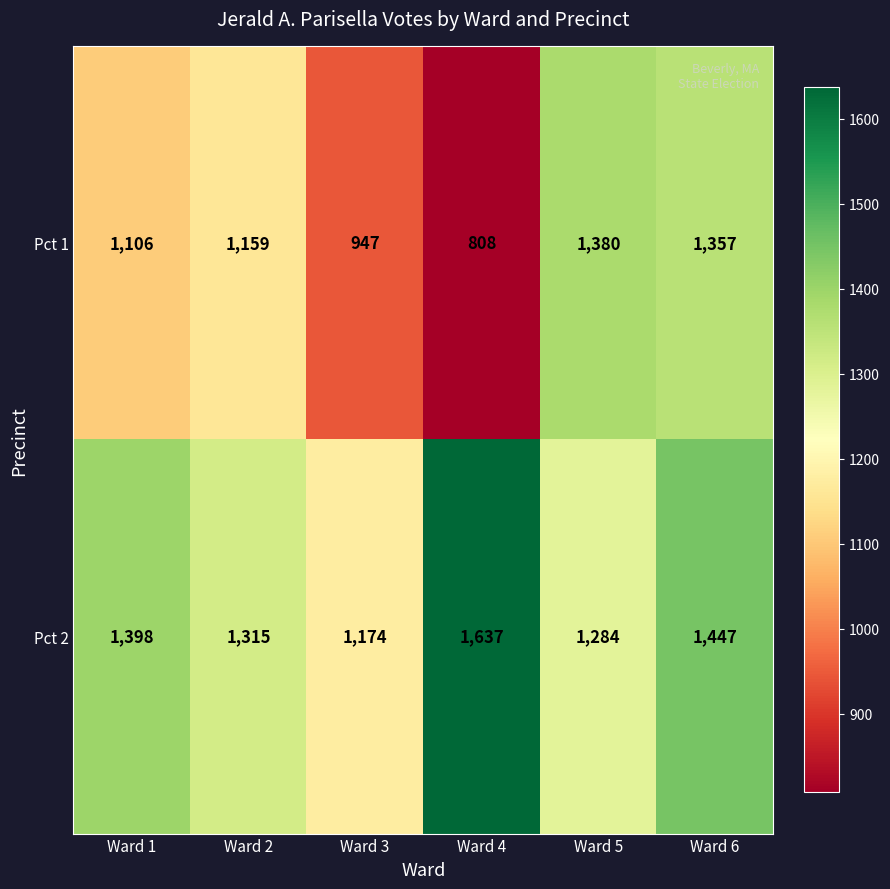

Which series has the largest total across all categories?

Pct 2